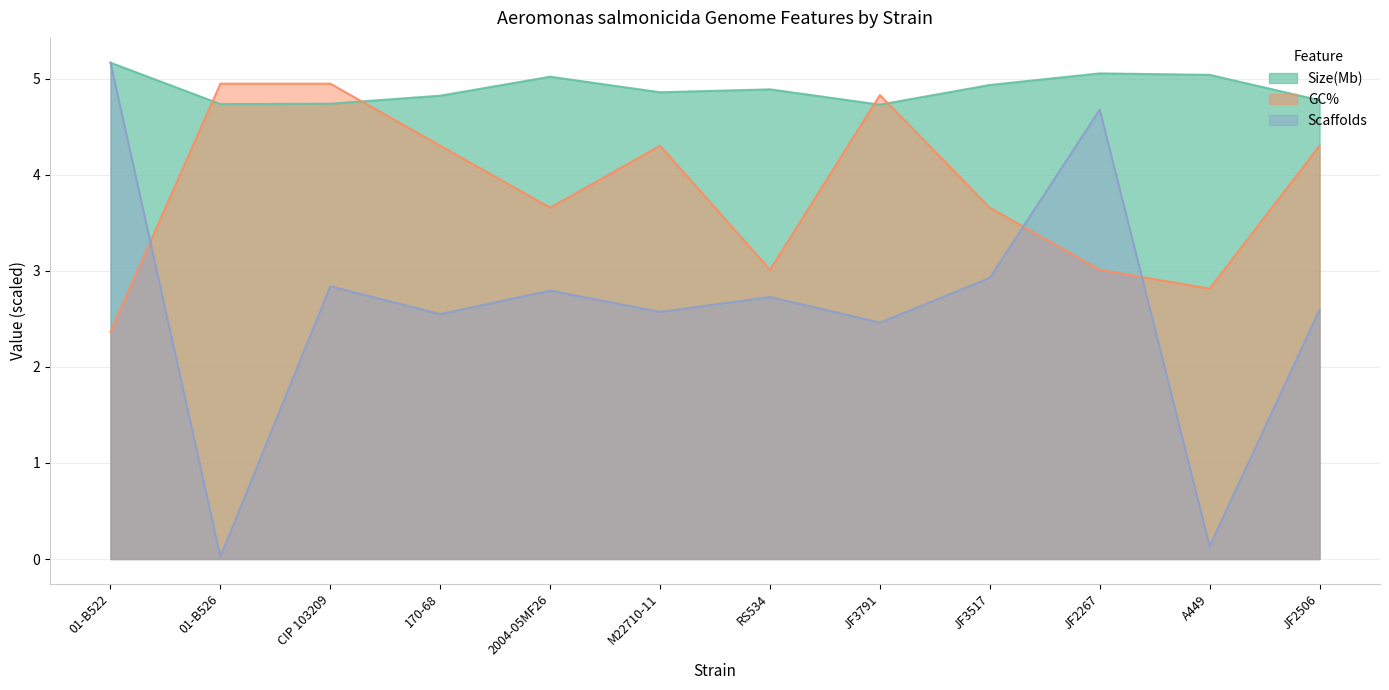

Which series has the widest spread of values?

Scaffolds